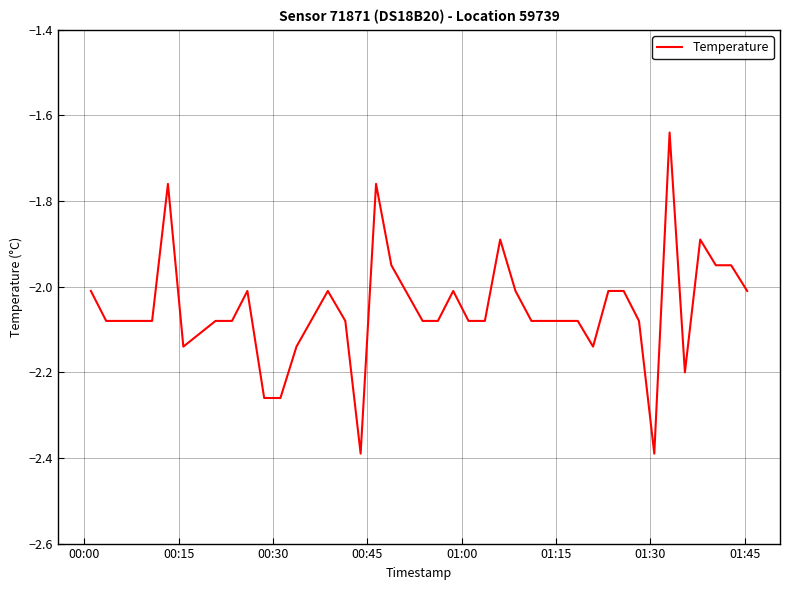

What is the minimum value shown in the chart?

-2.4